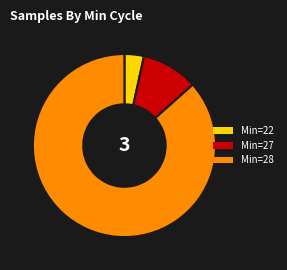

Rank the categories by value from highest to lowest.

Min=28, Min=27, Min=22